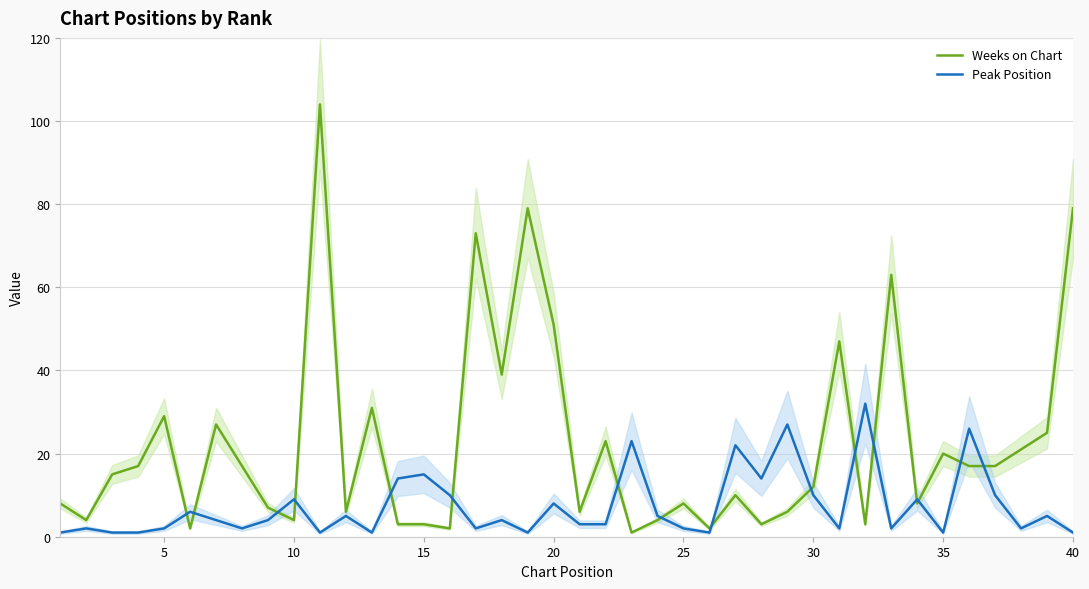

Is it true that Peak Position equals 8 at 20?

True